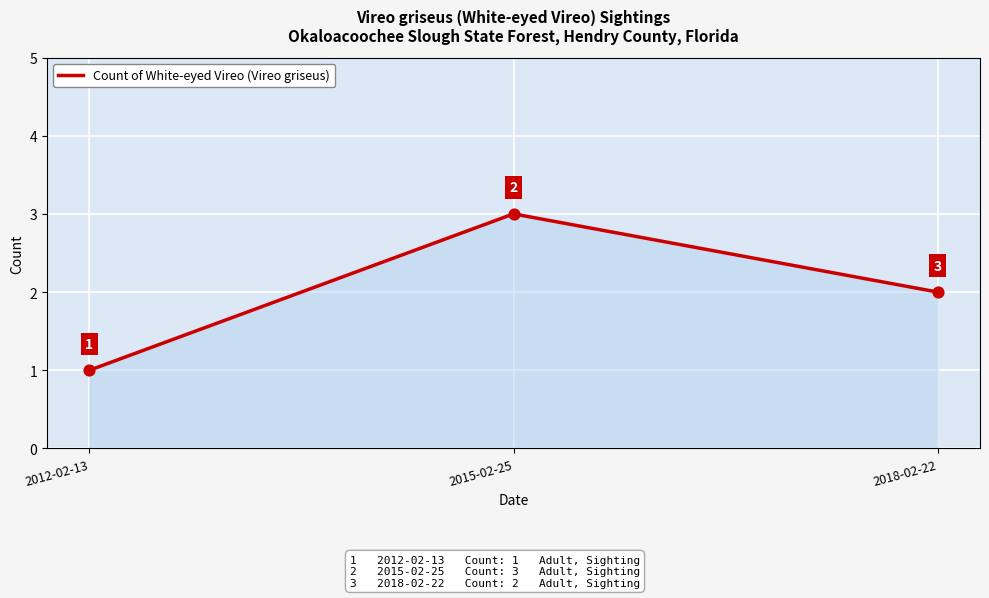

Which has a higher value, 2015-02-25 or 2012-02-13?

2015-02-25